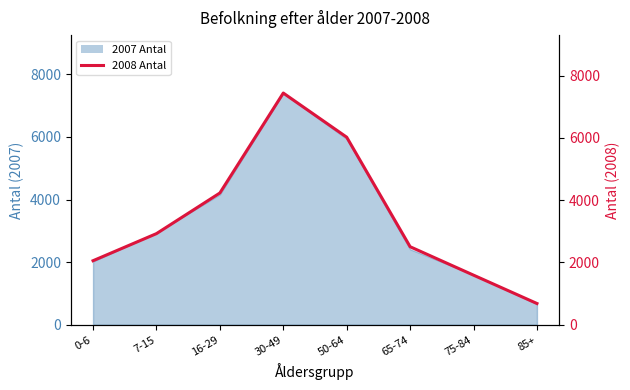

True or false: there are more than 2 points higher than both neighbors.

False